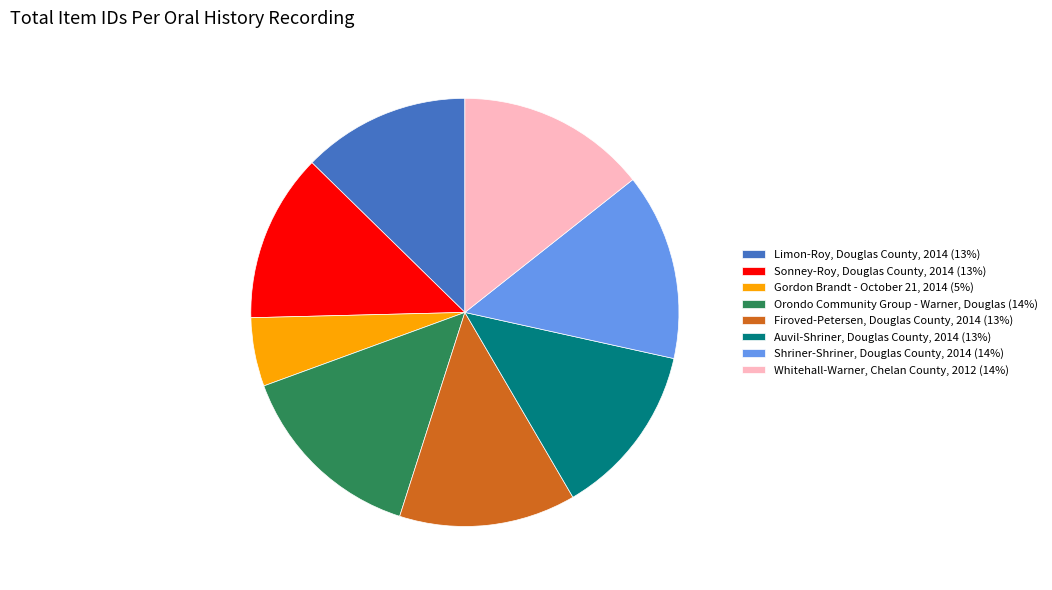

Do Limon-Roy, Douglas County, 2014 (13%) and Sonney-Roy, Douglas County, 2014 (13%) together represent more than half of the pie?

No